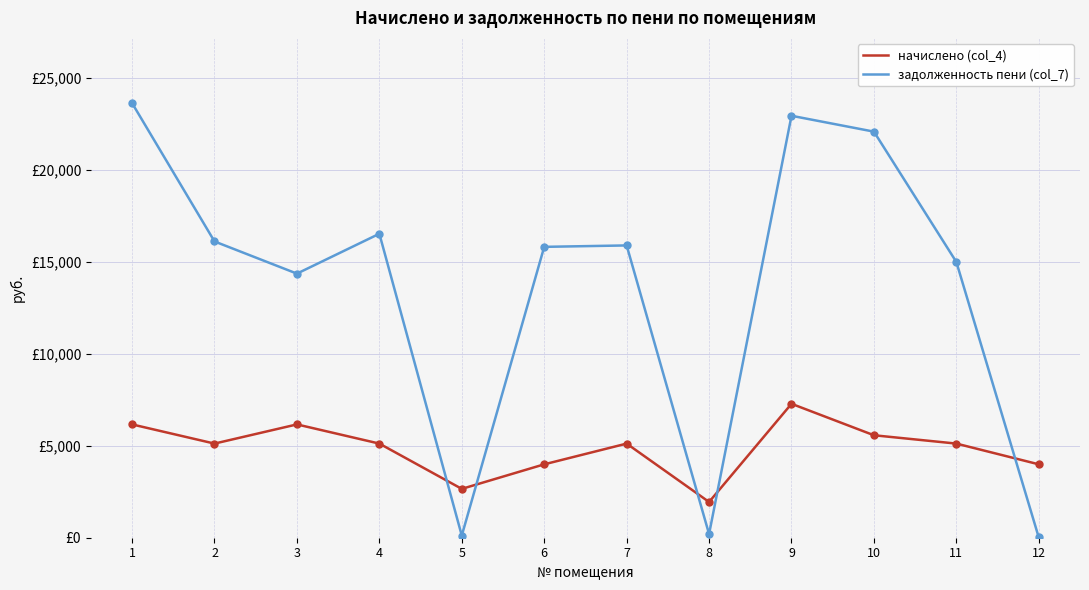

True or false: начислено (col_4) and задолженность пени (col_7) intersect in this chart.

True